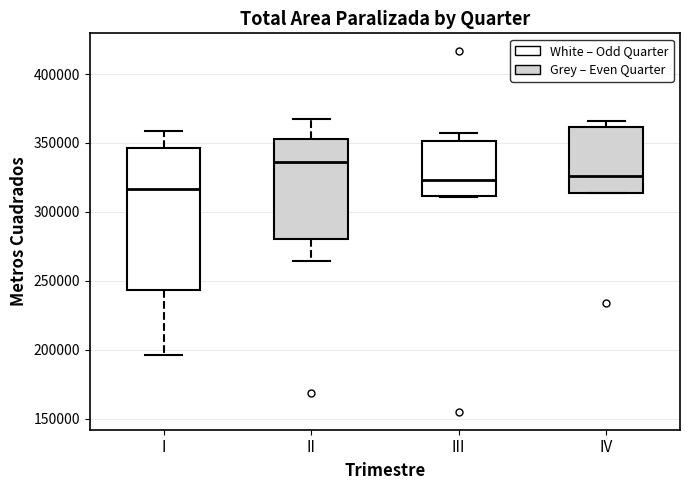

Which box is the tallest, from its lower edge to its upper edge?

I